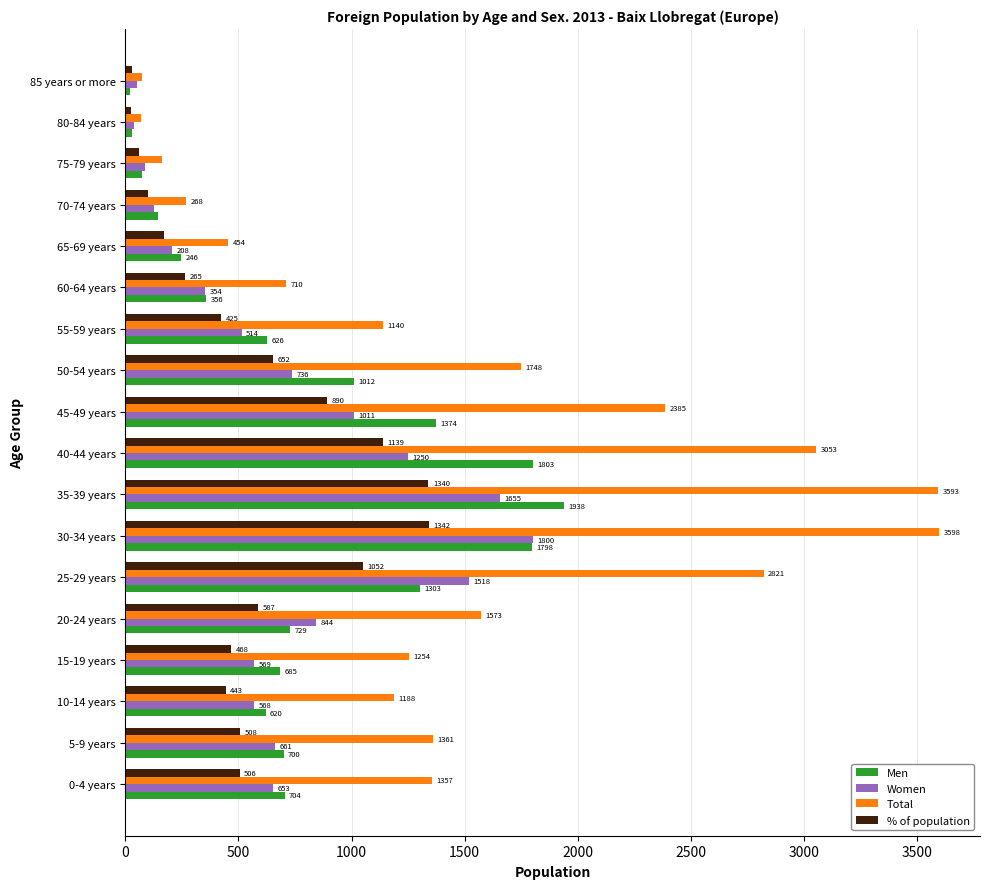

True or false: Total has a value of 1140 at 55-59 years.

True